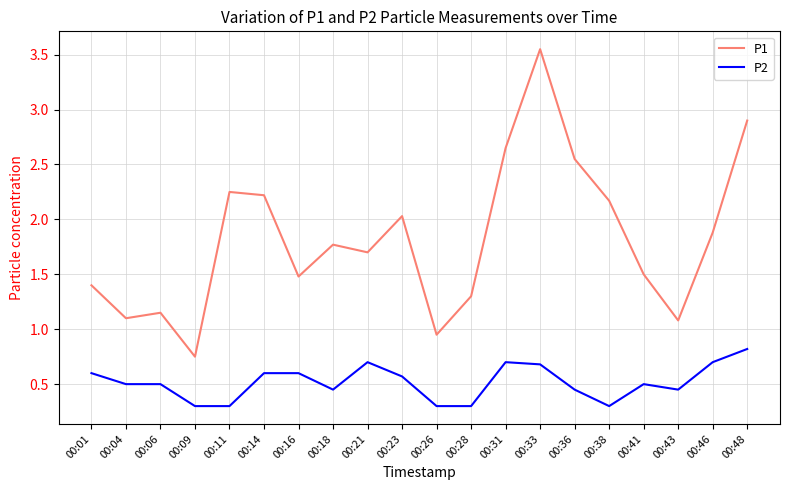

True or false: P1 and P2 cross at least once.

False